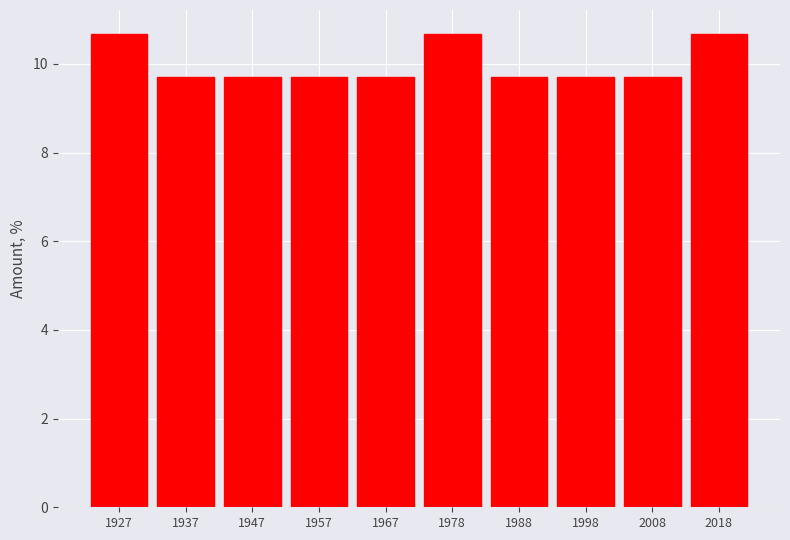

Reading left to right, transcribe this chart: for each bar, give the range it covers on the x-axis and its height. Neither the bar edges nor the heights are printed on the chart, so give them approximately, as read against the axes.

1922.0 to 1932.2: 10.6
1932.2 to 1942.4: 9.8
1942.4 to 1952.6: 9.8
1952.6 to 1962.8: 9.8
1962.8 to 1973.0: 9.8
1973.0 to 1983.2: 10.6
1983.2 to 1993.4: 9.8
1993.4 to 2003.6: 9.8
2003.6 to 2013.8: 9.8
2013.8 to 2024.0: 10.6